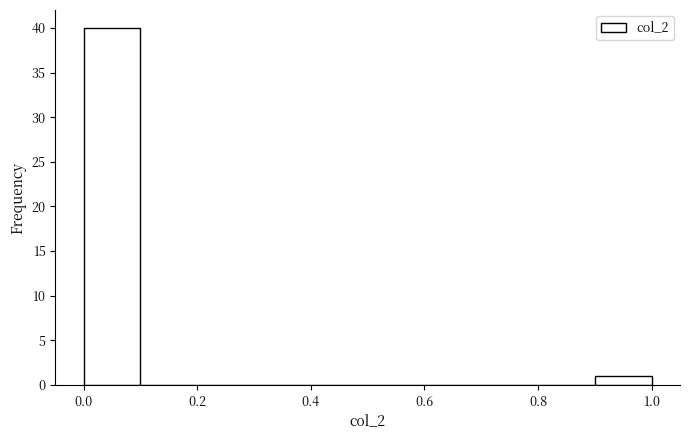

Reading left to right, list every bar in this chart as the range it spans on the x-axis followed by its height. The values are not printed on the chart, so give them approximately, as read against the axis.

0.0 to 0.1: 40
0.1 to 0.2: 0
0.2 to 0.3: 0
0.3 to 0.4: 0
0.4 to 0.5: 0
0.5 to 0.6: 0
0.6 to 0.7: 0
0.7 to 0.8: 0
0.8 to 0.9: 0
0.9 to 1.0: 1